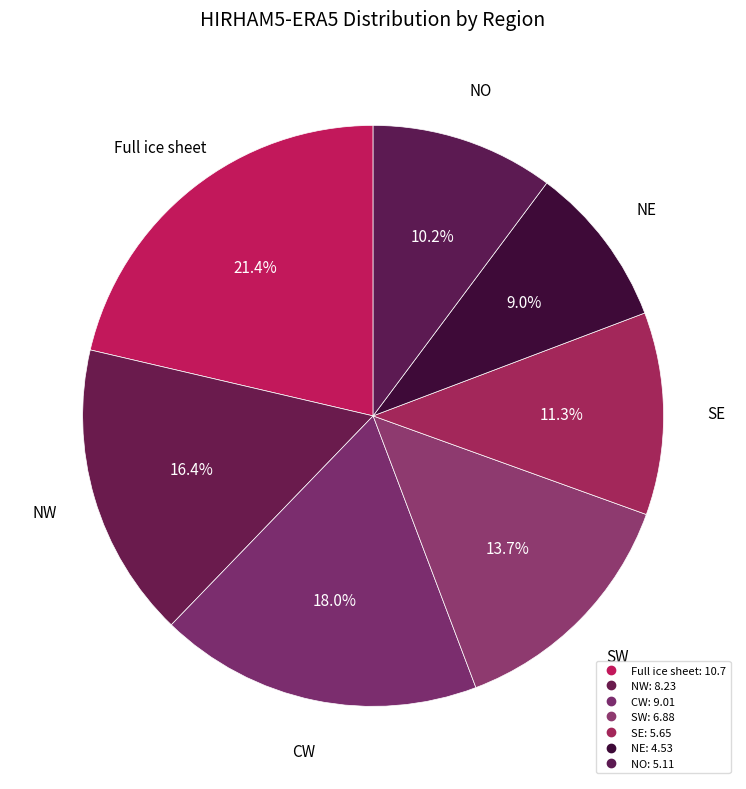

Is NE the majority of the pie?

No